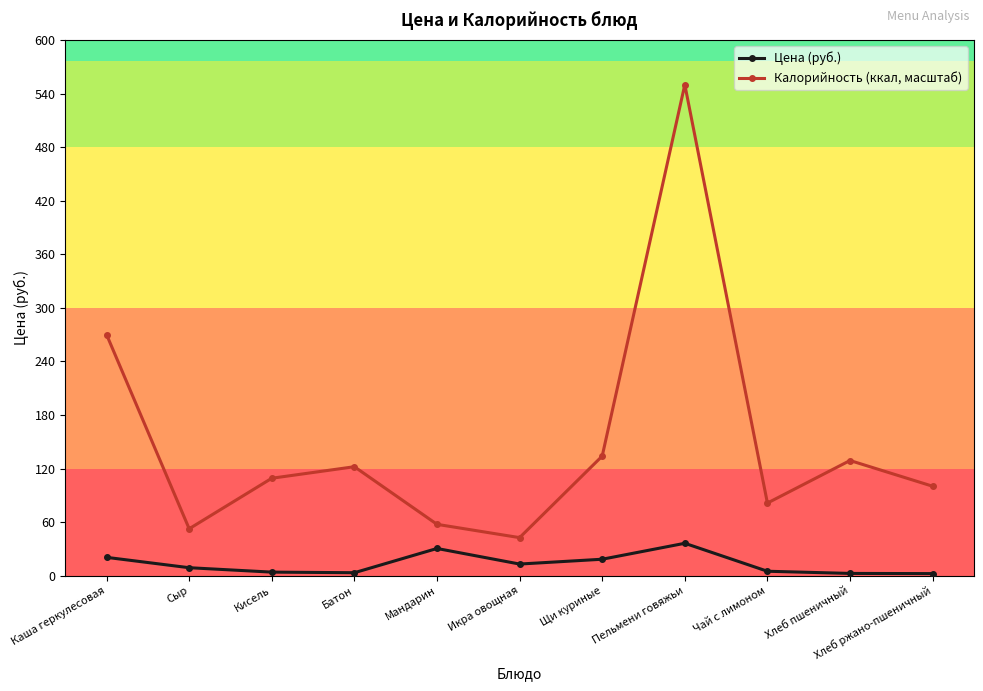

True or false: Цена (руб.) has more than 1 points higher than both neighbors.

True